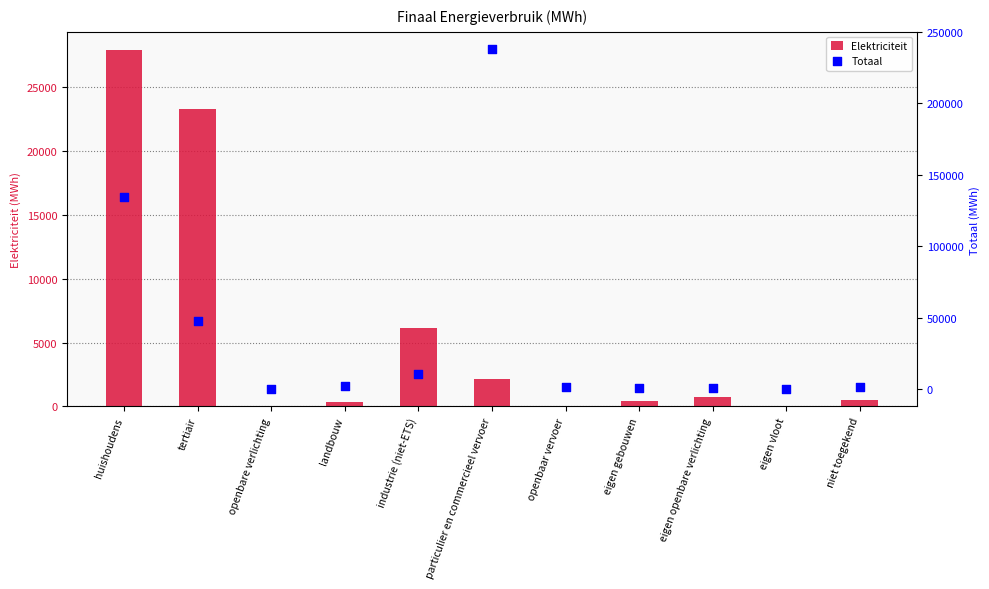

What are all the series names shown in the legend?

Elektriciteit, Totaal